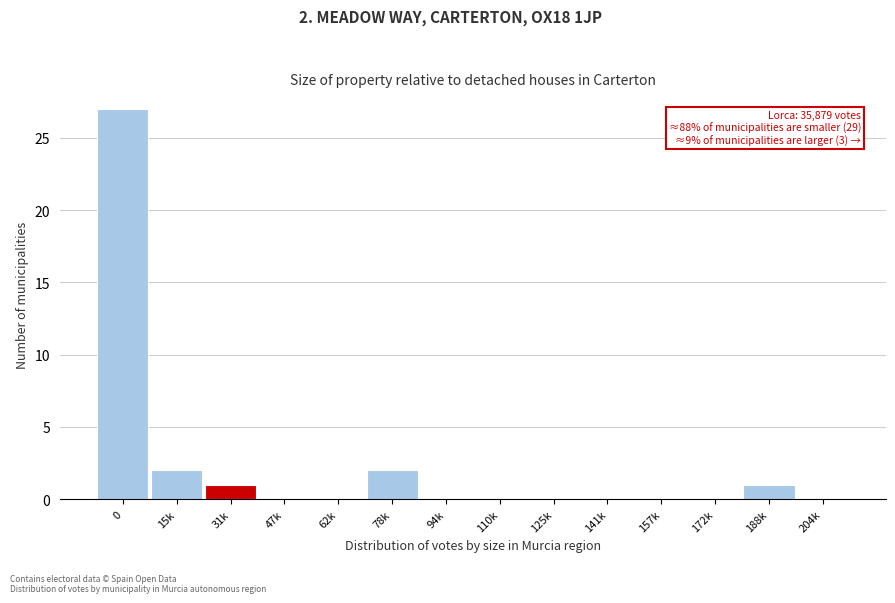

Reading left to right, transcribe all the data shown in this chart.

0=27	15k=2	31k=1	47k=0	62k=0	78k=2	94k=0	110k=0	125k=0	141k=0	157k=0	172k=0	188k=1	204k=0